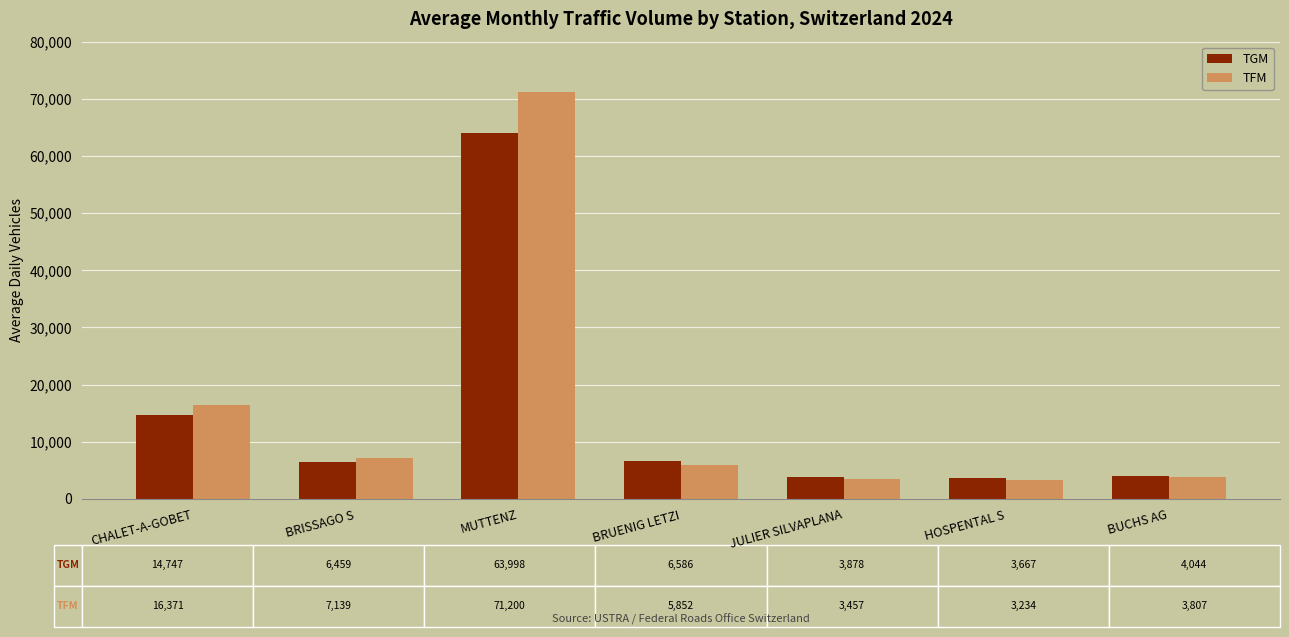

List the series in order of their overall mean, highest first.

TFM, TGM